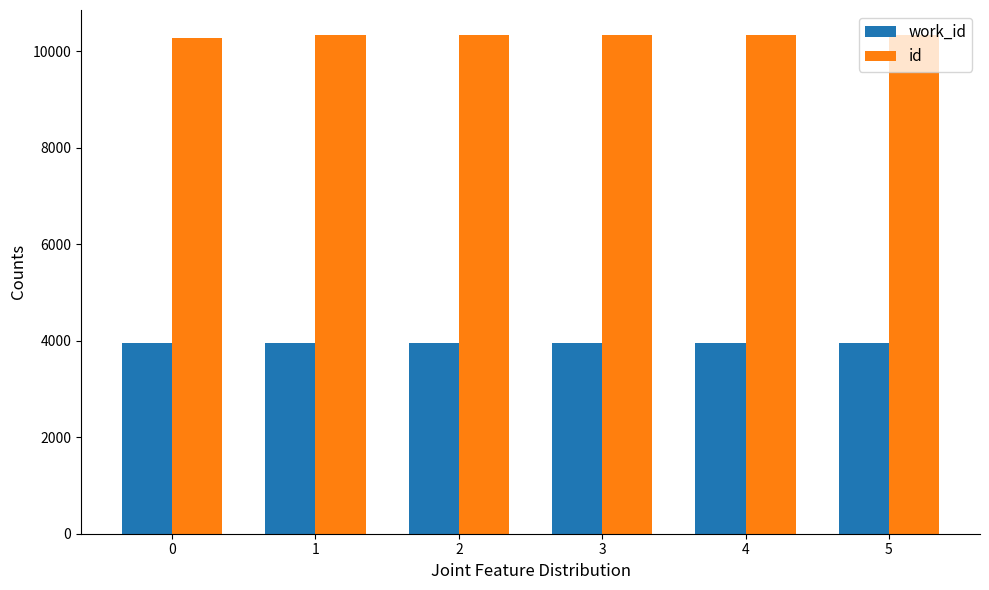

At how many categories does at least one series exceed 5039?

6